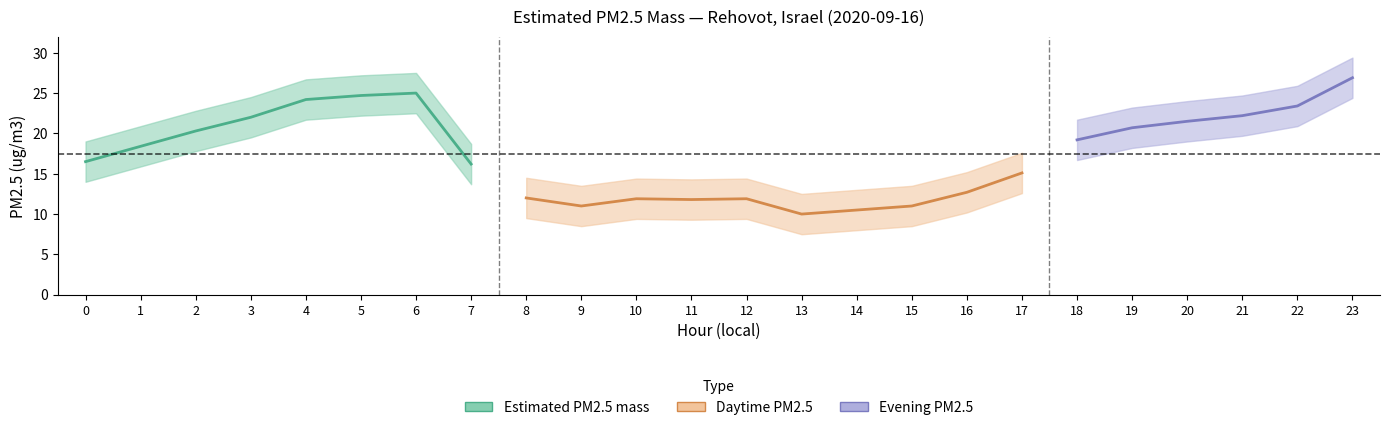

How many points are higher than both their immediate neighbors (excluding endpoints)?

3